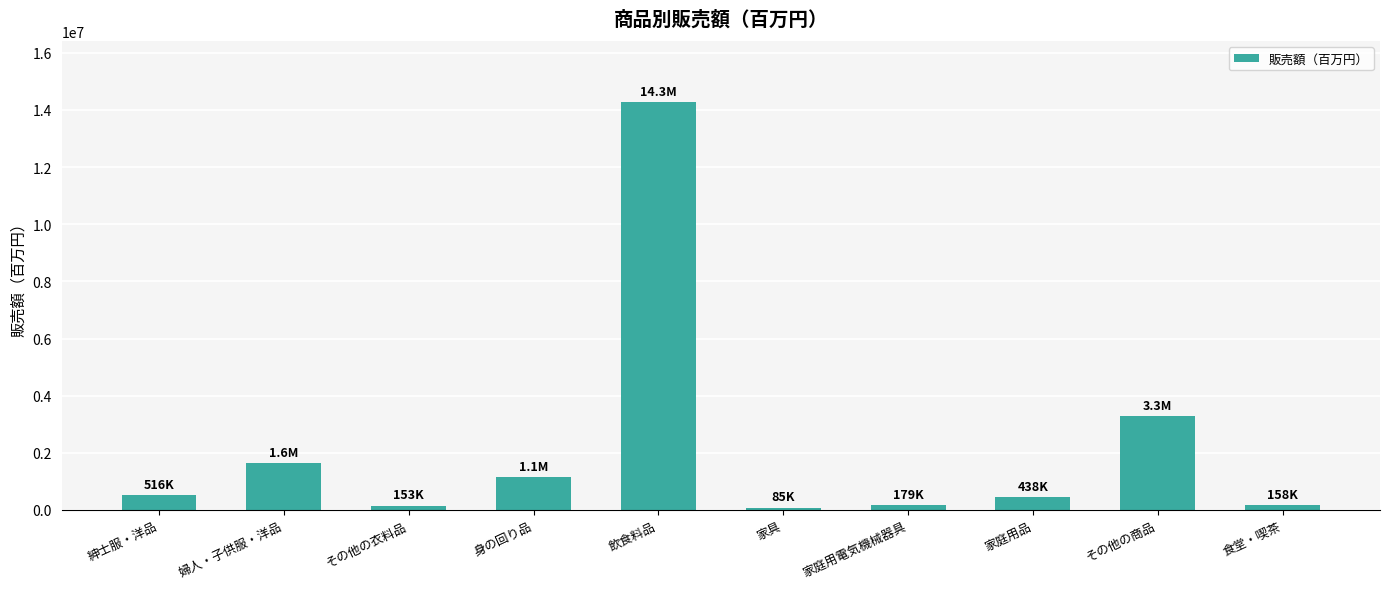

What is the value of the 2nd bar from the left?

1626034